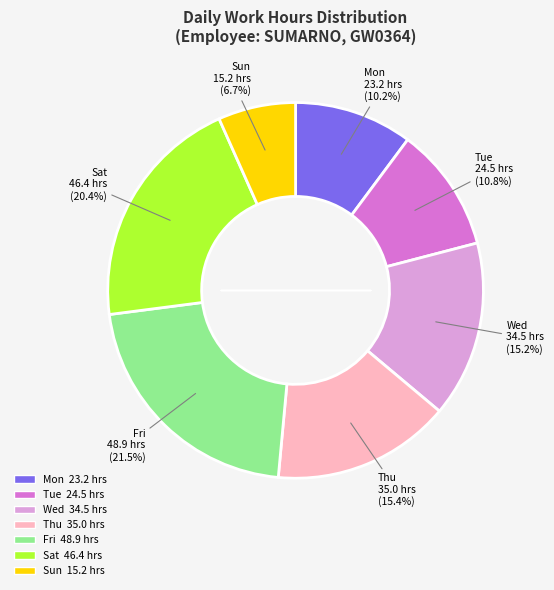

To the nearest percent, what percentage of the pie is Sat?

20%